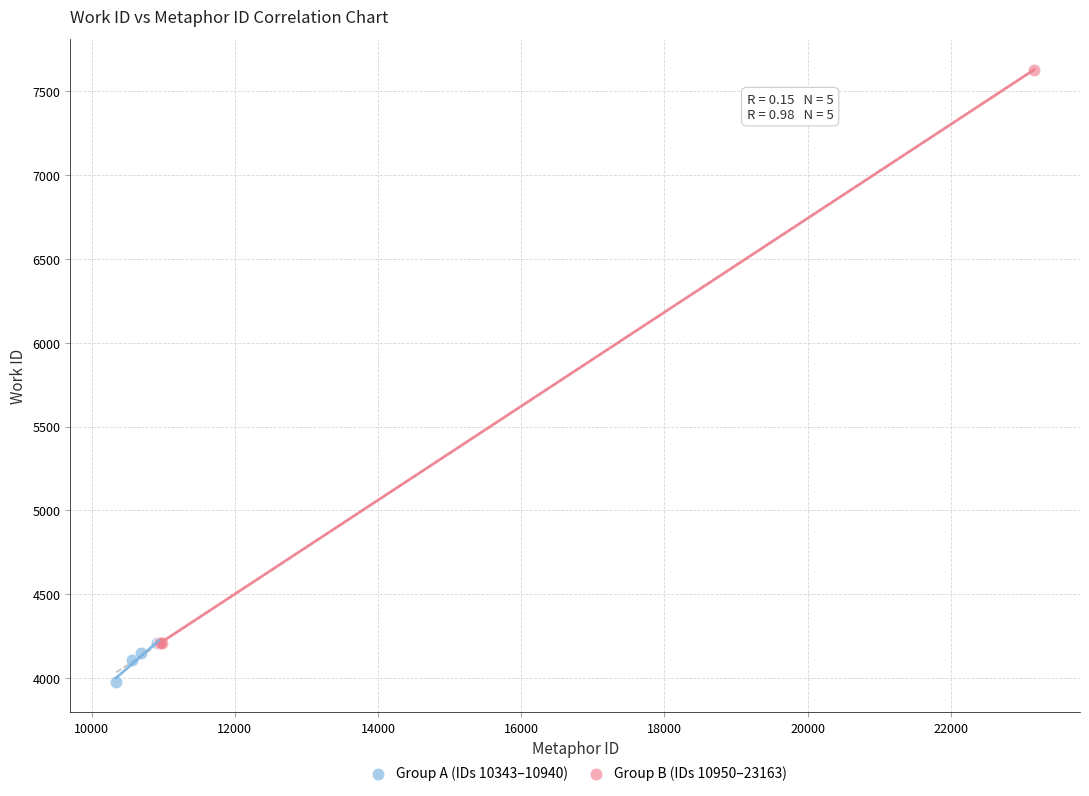

Which series contains the lowest Y value?

Group A (IDs 10343–10940)